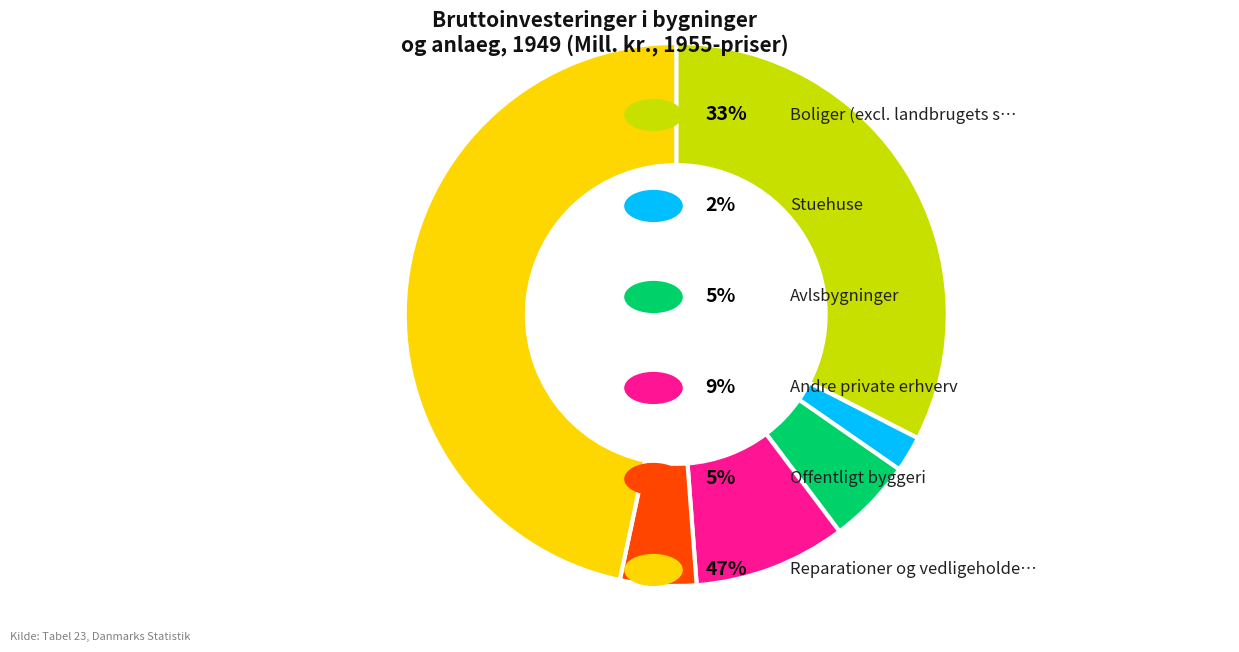

Is there a majority slice in this chart?

No